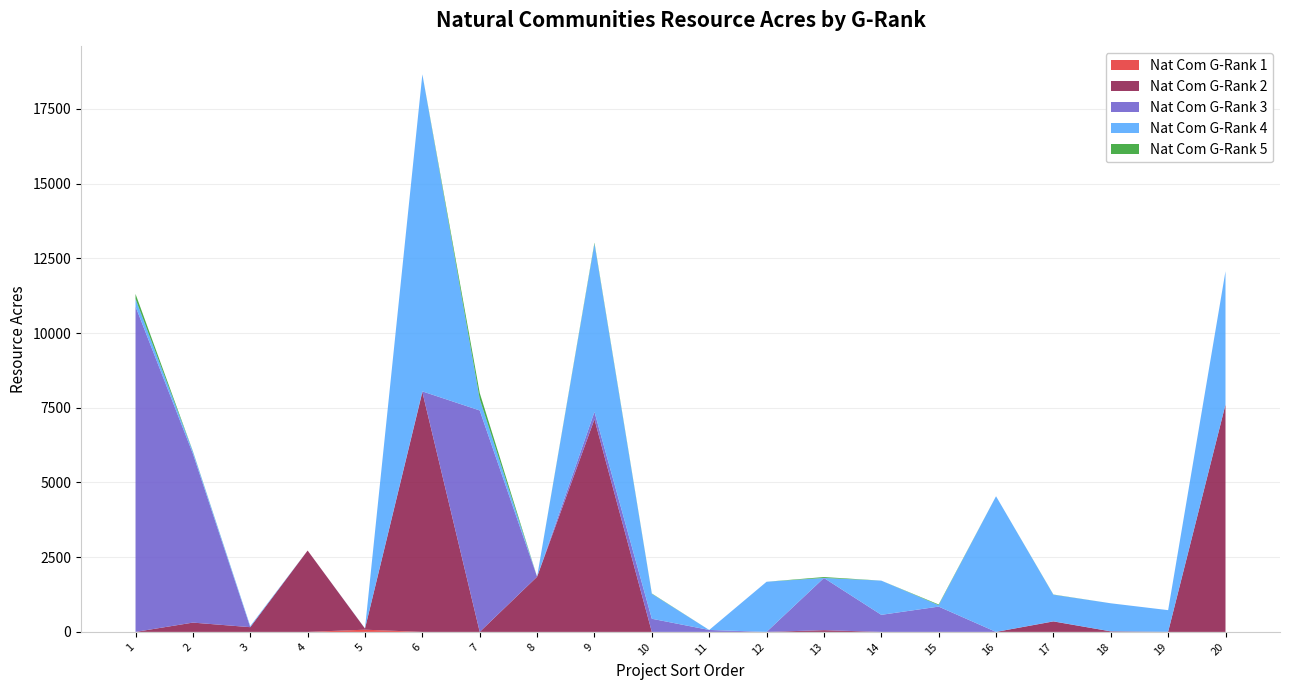

Reading left to right, transcribe all the data shown in this chart.

Nat Com G-Rank 1: 1=0.0	2=0.0	3=0.0	4=0.0	5=73.7	6=0.0	7=0.0	8=0.0	9=0.0	10=0.0	11=0.0	12=0.0	13=0.0	14=0.0	15=0.0	16=0.0	17=0.0	18=0.0	19=0.0	20=0.0
Nat Com G-Rank 2: 1=0.0	2=311.2	3=158.2	4=2722.8	5=37.8	6=8025.6	7=0.0	8=1845.9	9=7114.9	10=0.0	11=0.0	12=0.0	13=57.8	14=0.0	15=0.0	16=0.0	17=350.3	18=18.2	19=3.7	20=7608.4
Nat Com G-Rank 3: 1=10888.7	2=5650.8	3=0.1	4=0.0	5=0.0	6=22.3	7=7410.1	8=0.0	9=246.7	10=440.1	11=65.0	12=0.0	13=1746.8	14=571.0	15=846.3	16=0.0	17=4.7	18=0.0	19=0.0	20=0.0
Nat Com G-Rank 4: 1=257.3	2=71.7	3=37.4	4=0.0	5=5.0	6=10610.2	7=385.0	8=0.0	9=5626.3	10=833.3	11=0.0	12=1677.7	13=1.4	14=1144.3	15=48.8	16=4539.4	17=888.4	18=939.3	19=724.2	20=4460.6
Nat Com G-Rank 5: 1=164.0	2=13.0	3=0.0	4=0.0	5=0.0	6=0.0	7=200.2	8=0.0	9=36.6	10=11.7	11=0.0	12=0.0	13=29.6	14=0.3	15=22.2	16=0.0	17=6.8	18=0.0	19=0.0	20=0.0